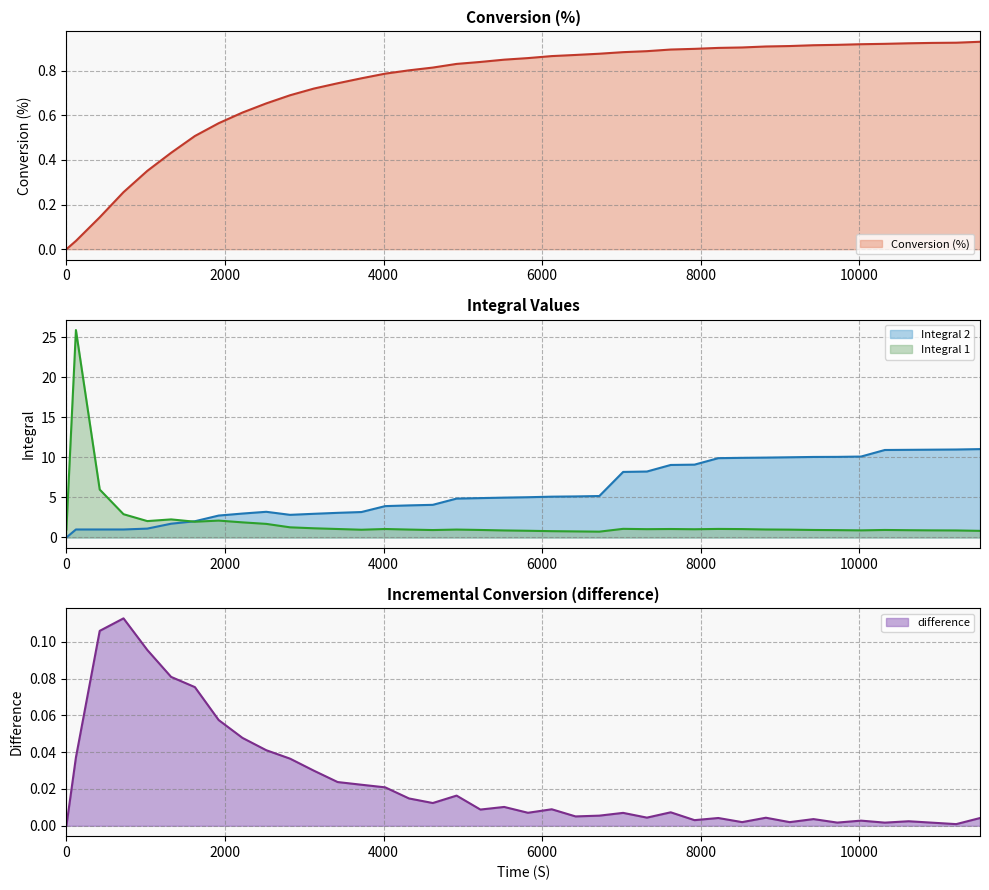

How many lines are shown in the chart?

4